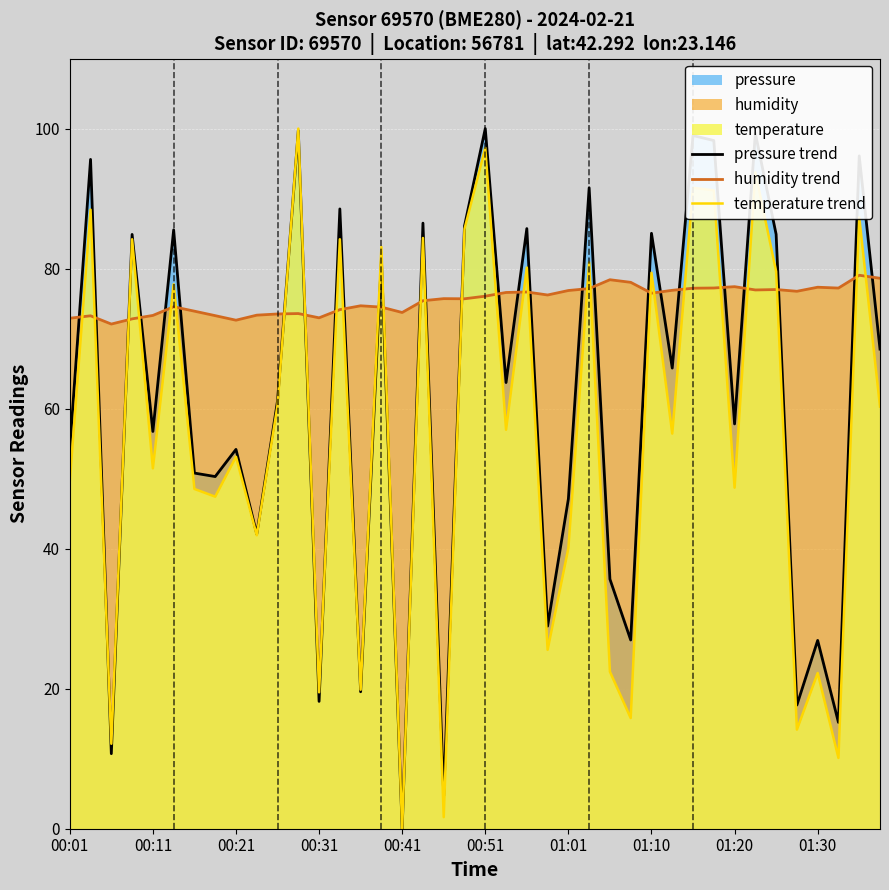

What is the value of the pressure trend point at the 38th from the left?

15.2